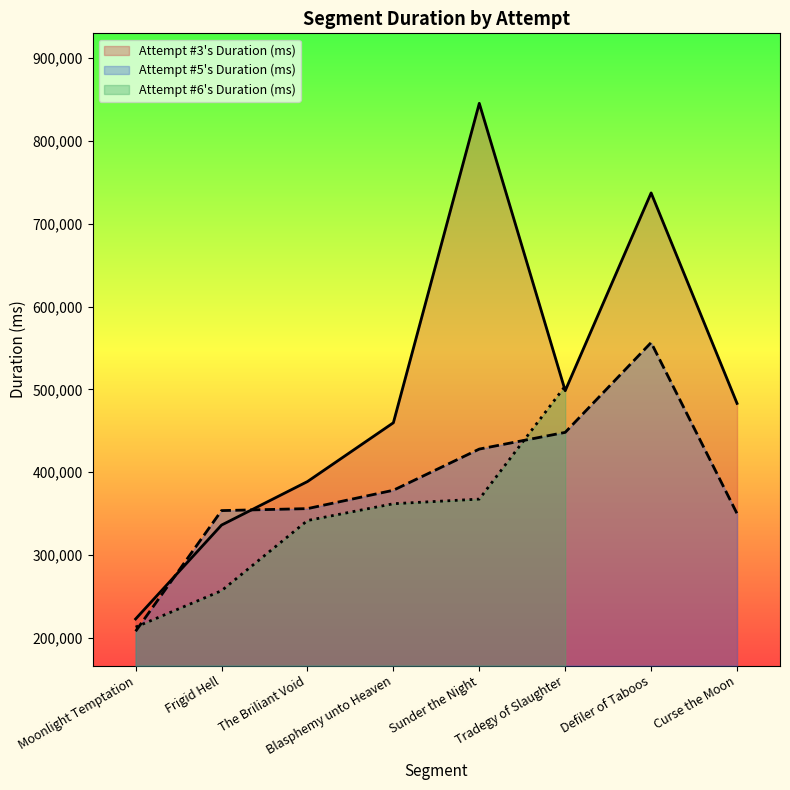

At which label does Attempt #5's Duration (ms) reach its peak?

Defiler of Taboos